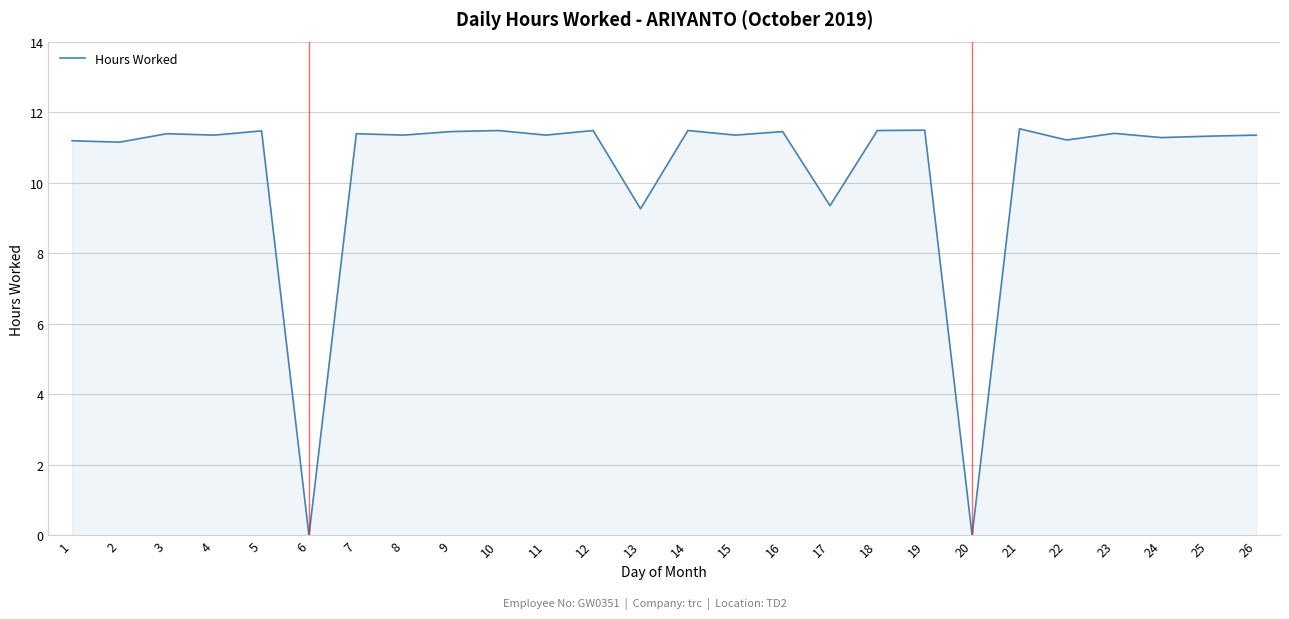

Between 7 and 20, which is larger?

7